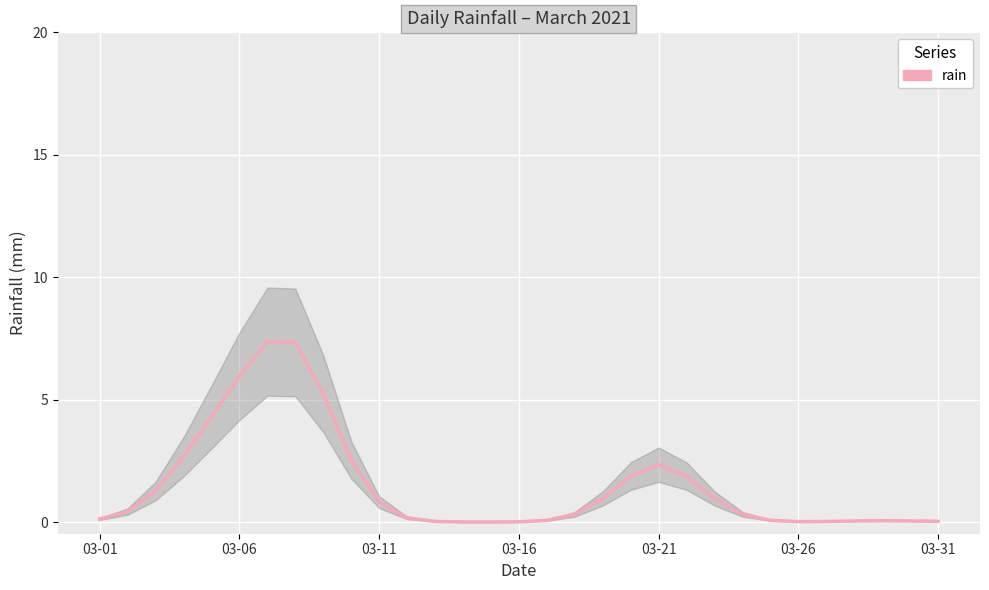

Which has a higher value, 18 or 15?

18